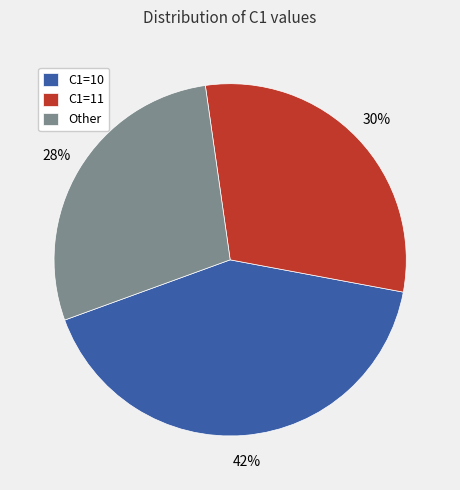

Is there a majority slice in this chart?

No